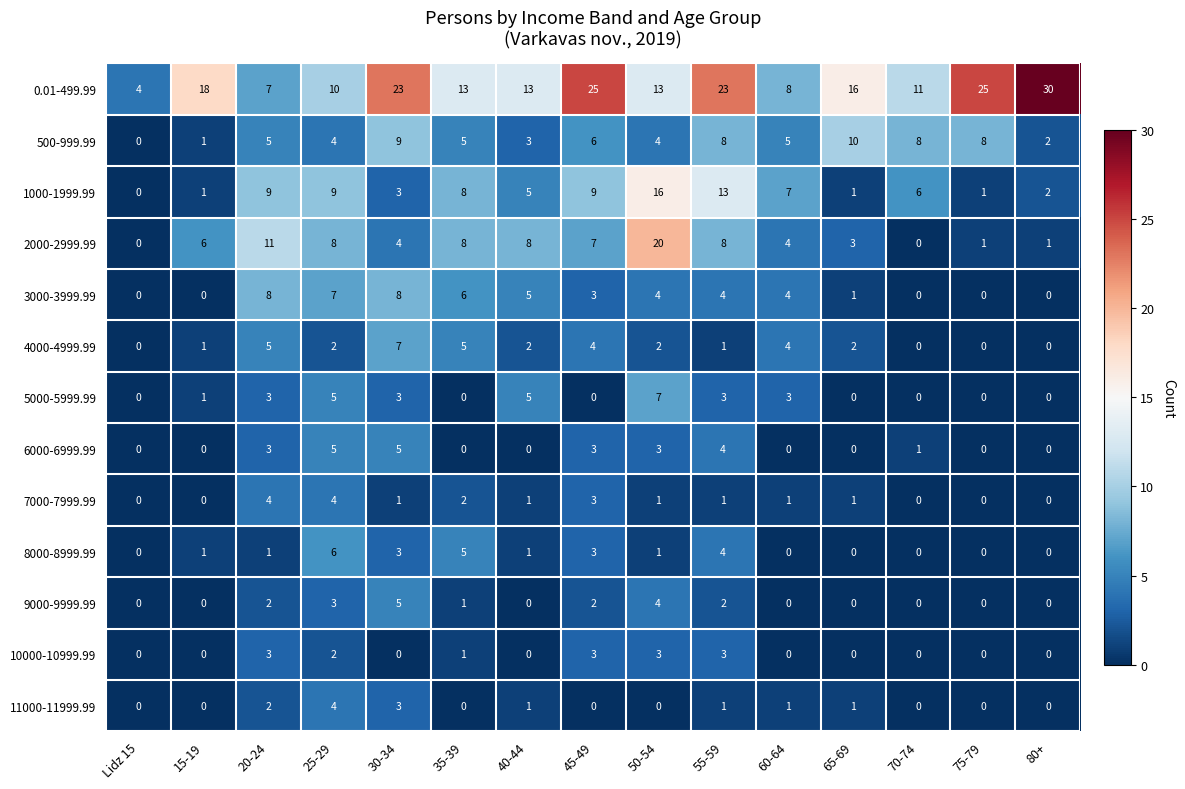

What is the spread (max minus min) of values at 15-19?

18